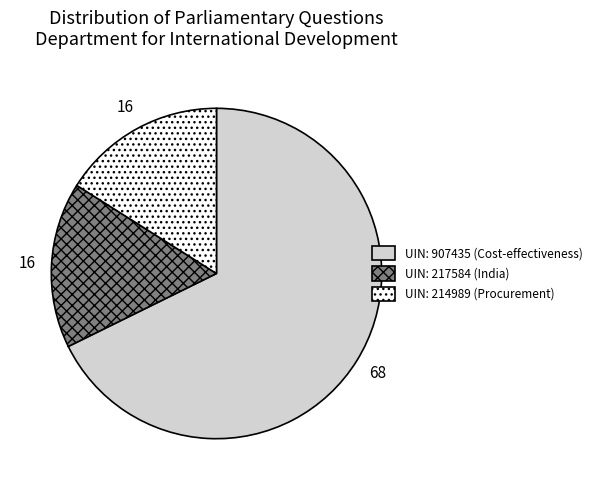

Is there any slice that represents more than half of the pie?

Yes